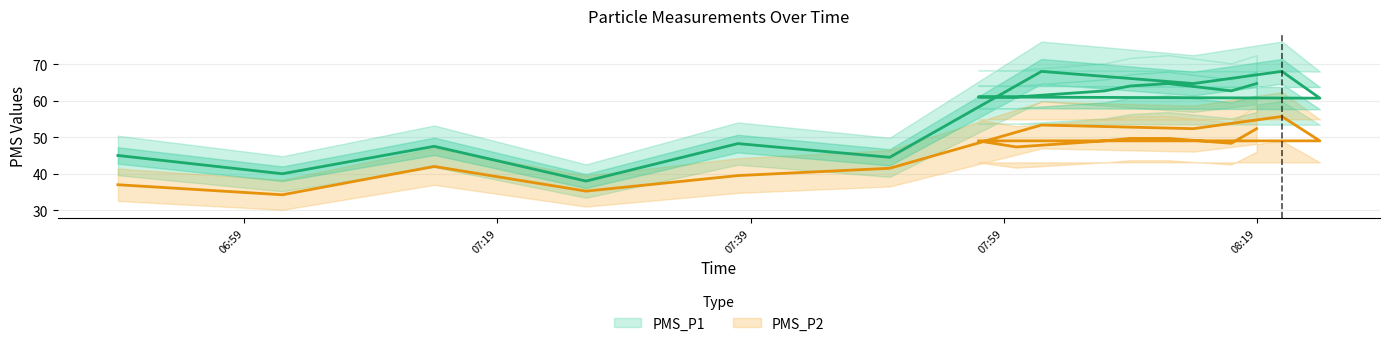

What is the sum of all PMS_P1 values?

965.3